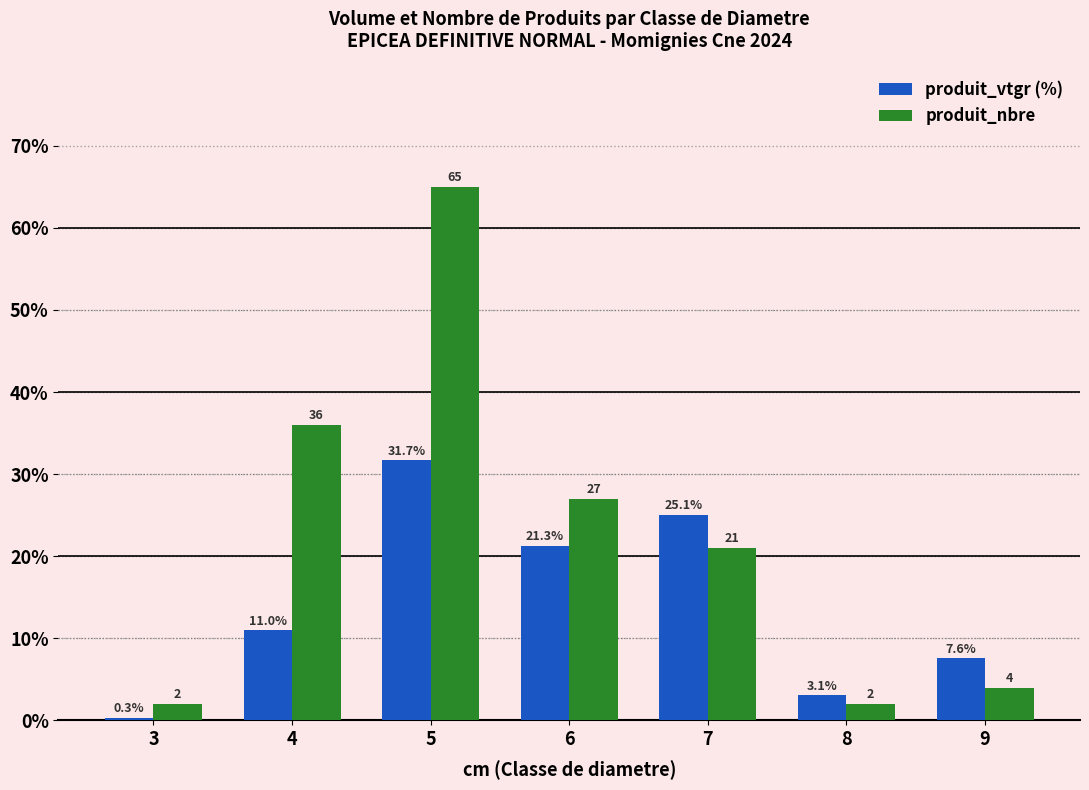

Where is produit_vtgr (%) nearest to the value 16?

4